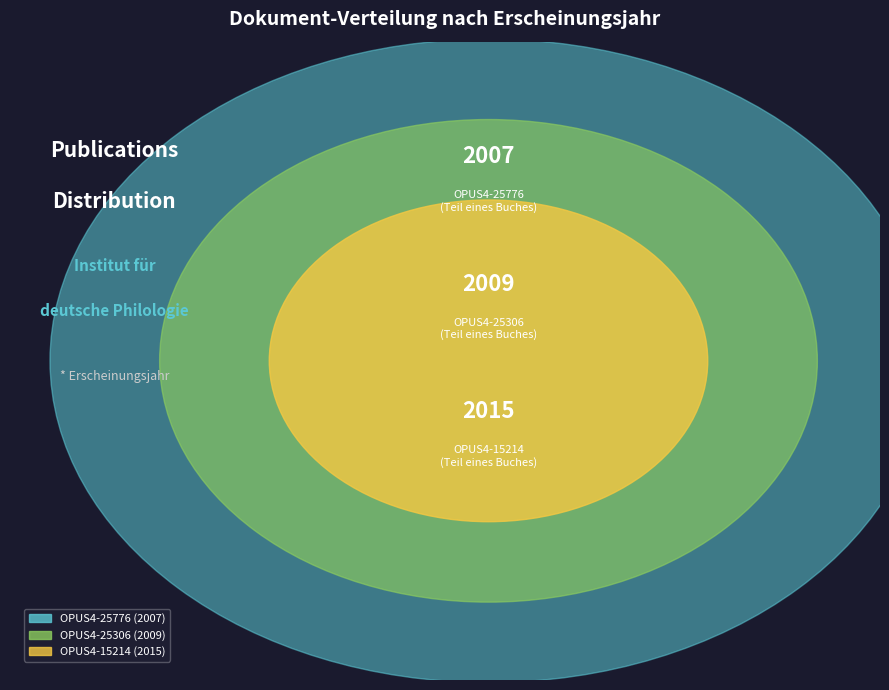

Count the number of slices in the pie.

3